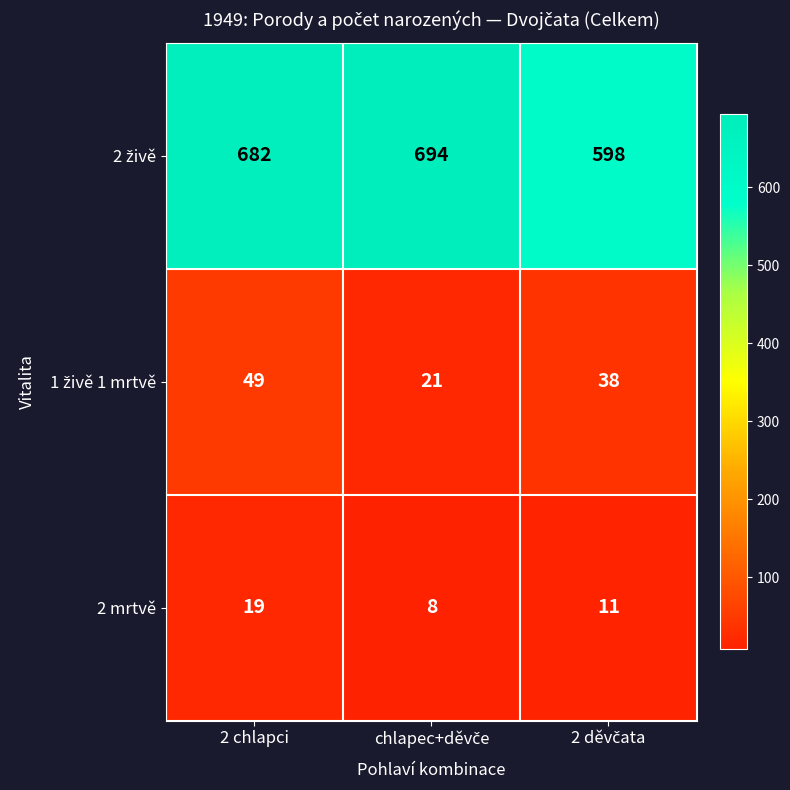

What is the difference between the highest and lowest values at 2 chlapci?

663